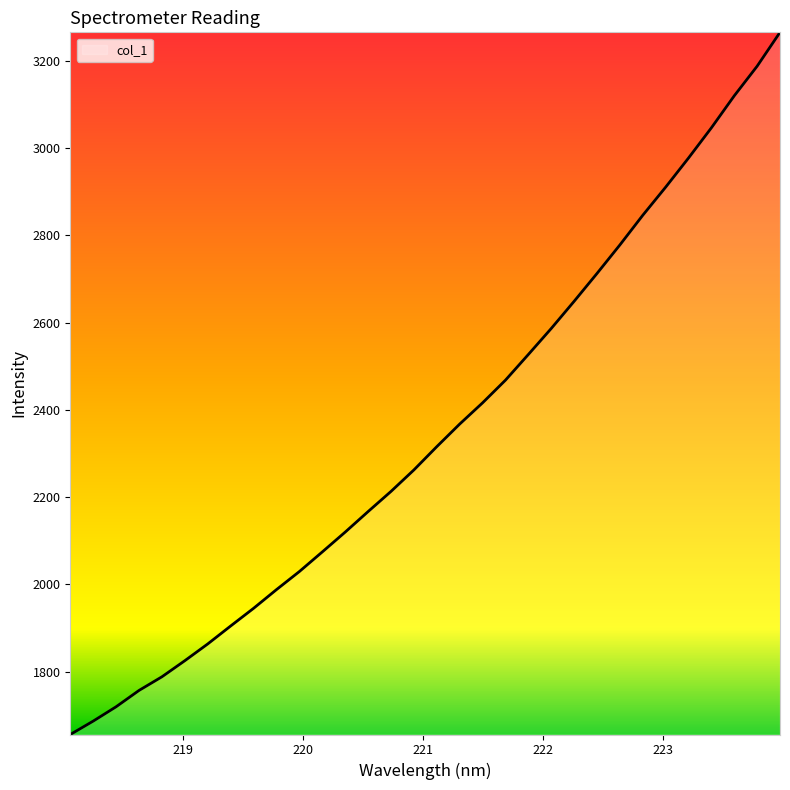

What is the smallest value displayed?

1655.5